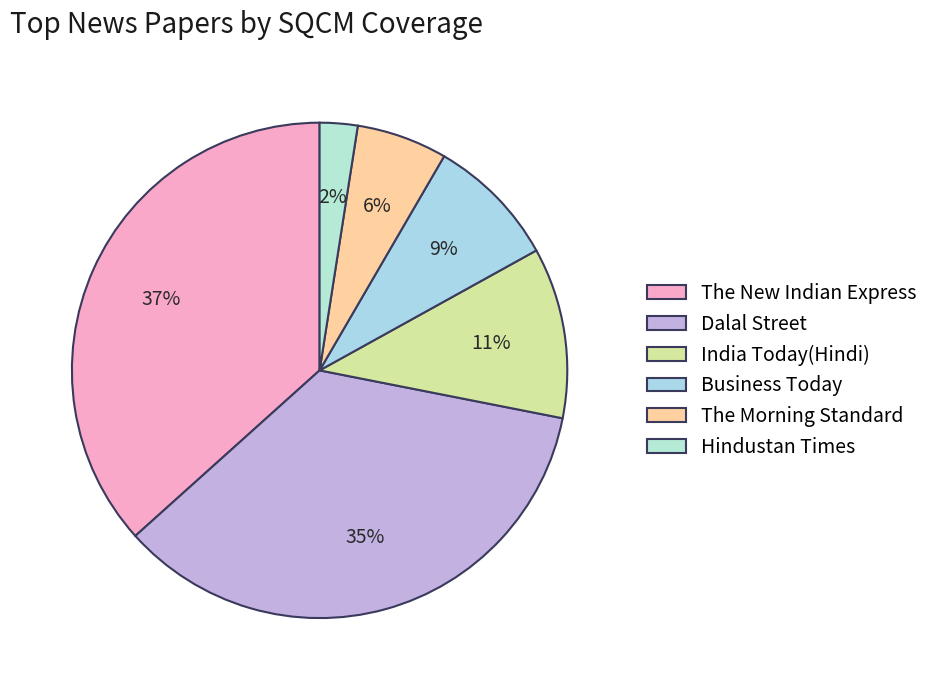

Count the number of slices in the pie.

6